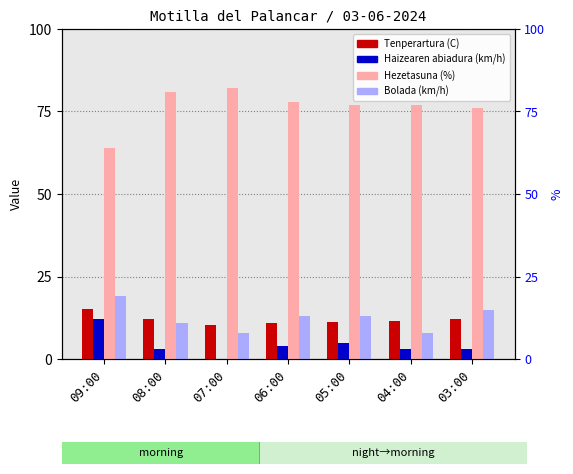

Rank the categories by Bolada (km/h) value from lowest to highest.

07:00, 04:00, 08:00, 06:00, 05:00, 03:00, 09:00